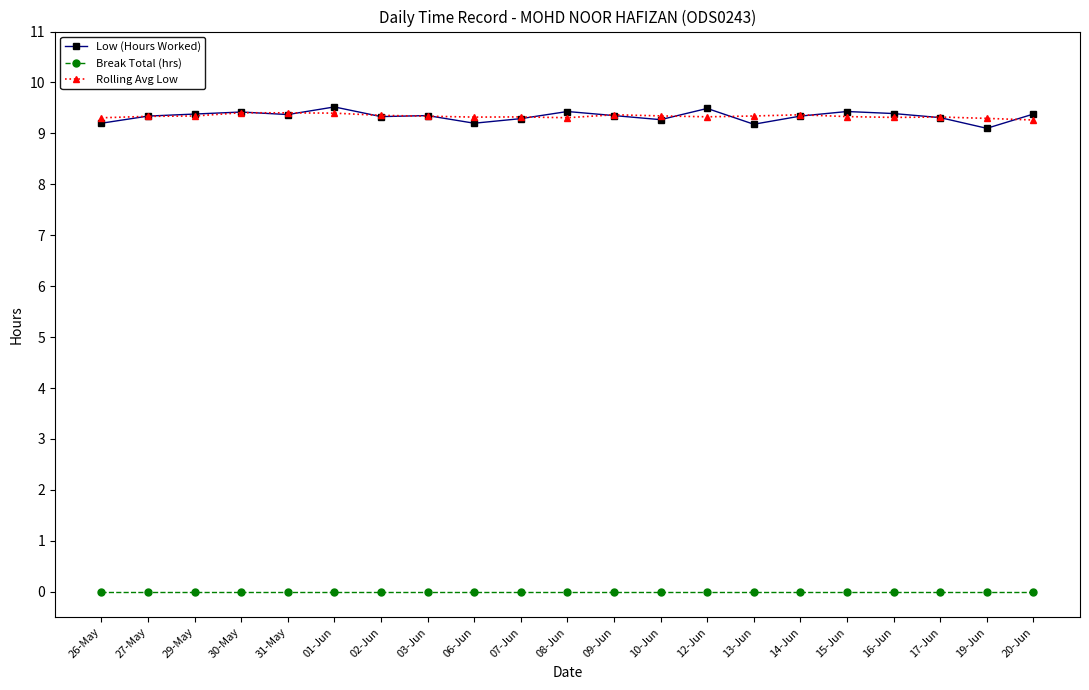

How many distinct data groups are displayed?

3